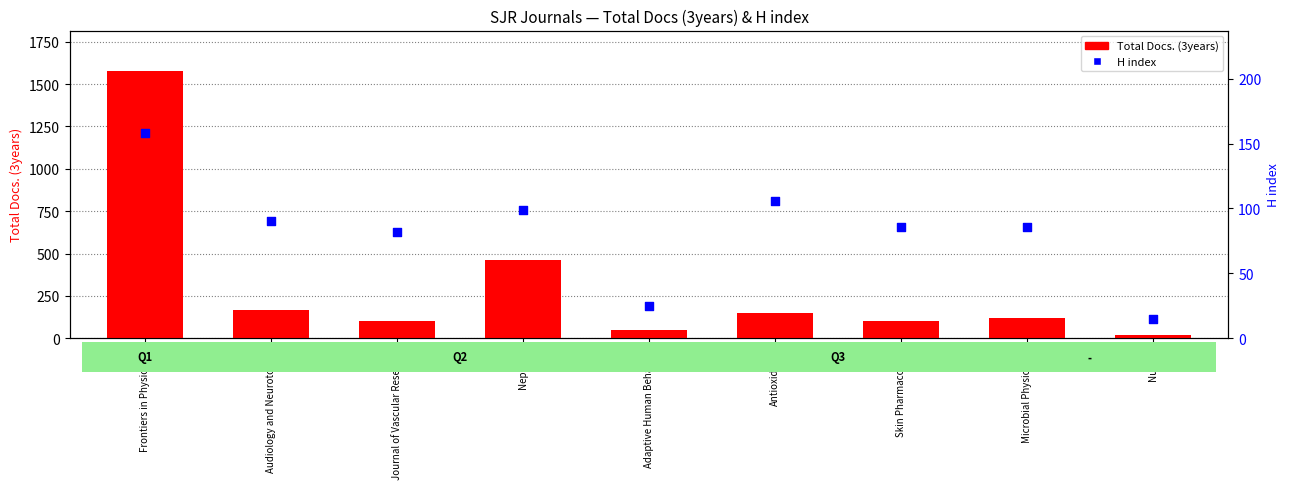

At how many categories does at least one series exceed 207?

2